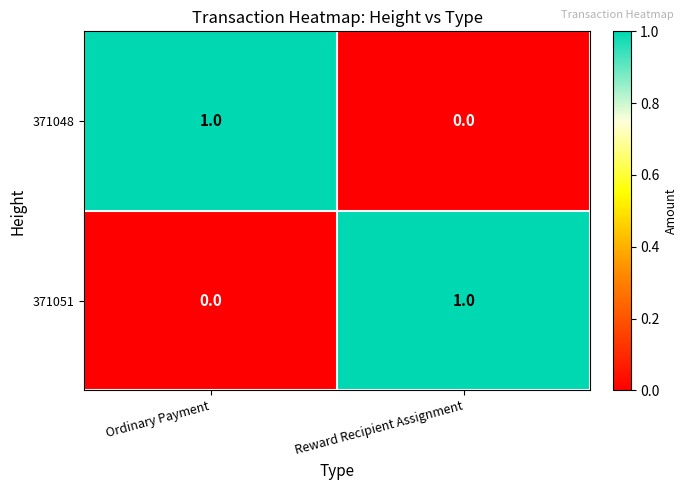

Is the value of 371048 at Reward Recipient Assignment greater than the value of 371051 at Reward Recipient Assignment?

No